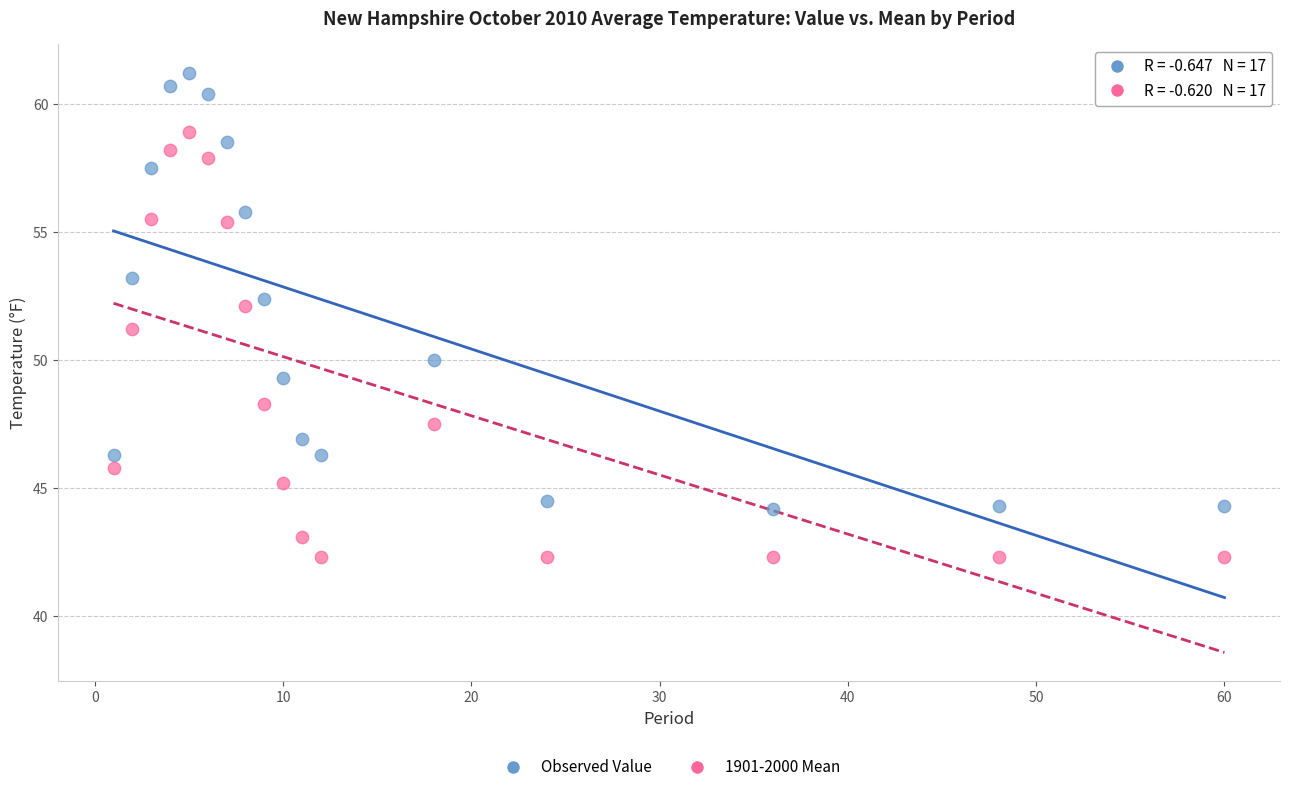

Across all data points, what is the range of X values (max minus min)?

59.0